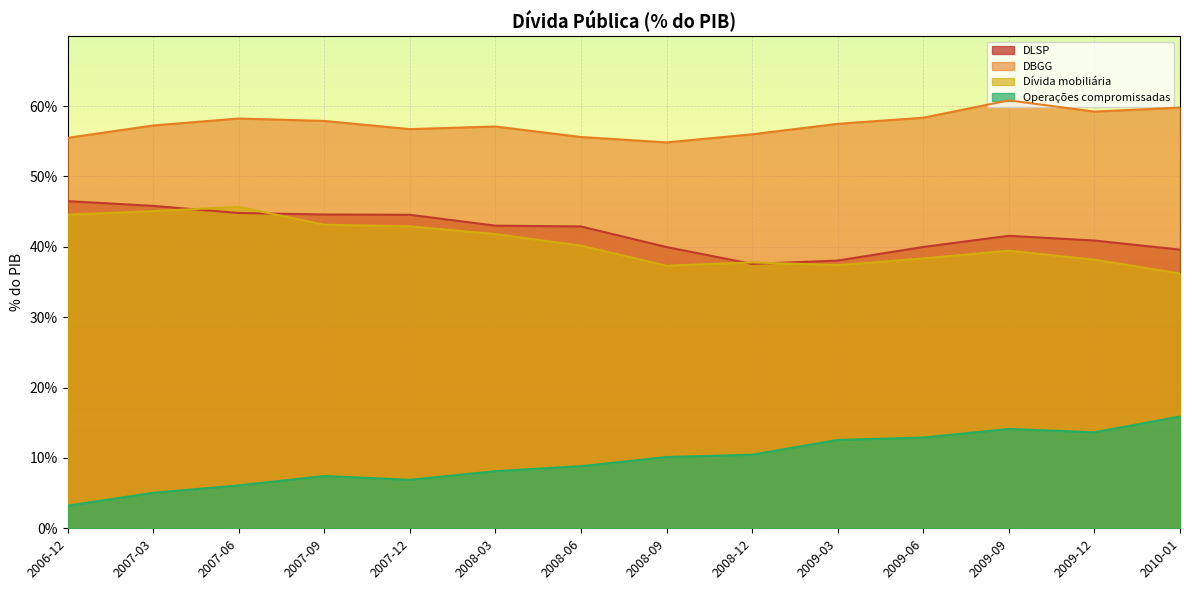

Does the chart display data point markers on the line(s)?

No